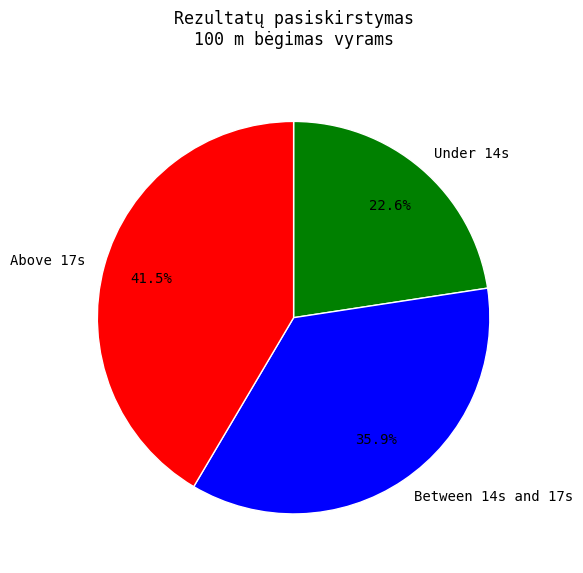

What is the ratio of the value at Between 14s and 17s to the value at Above 17s?

0.9